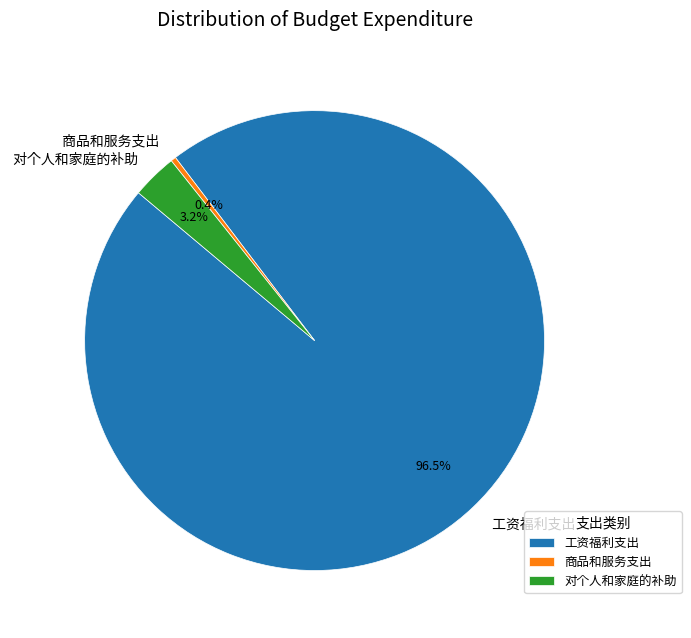

Does 工资福利支出 account for over 50% of the chart?

Yes